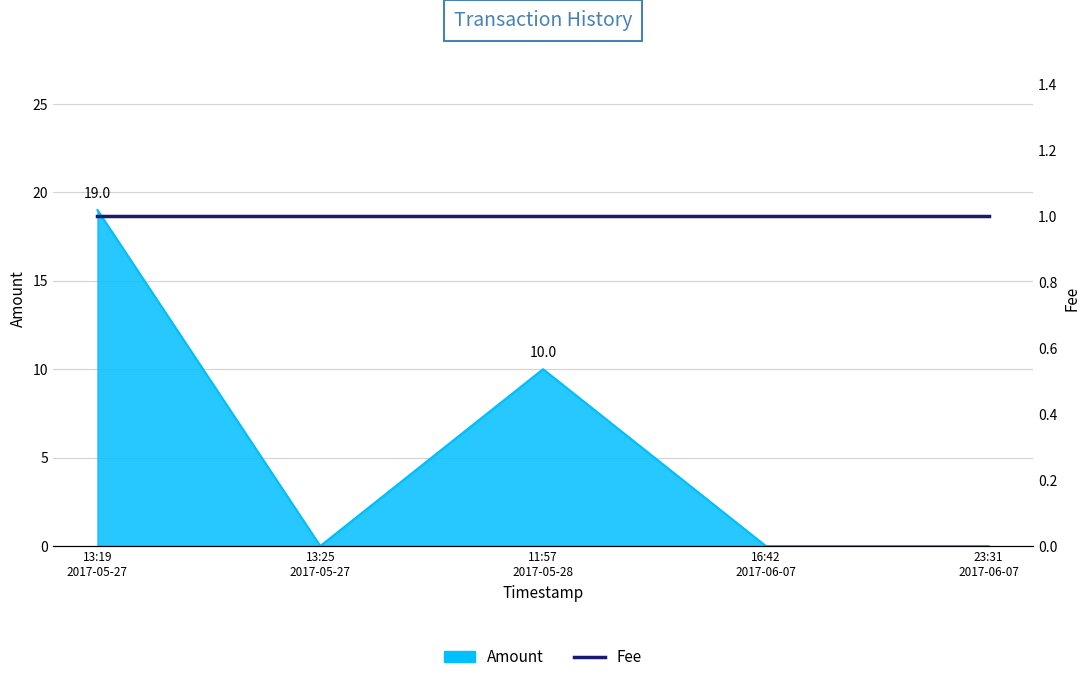

True or false: the data shows 7 at 13:25 2017-05-27.

False